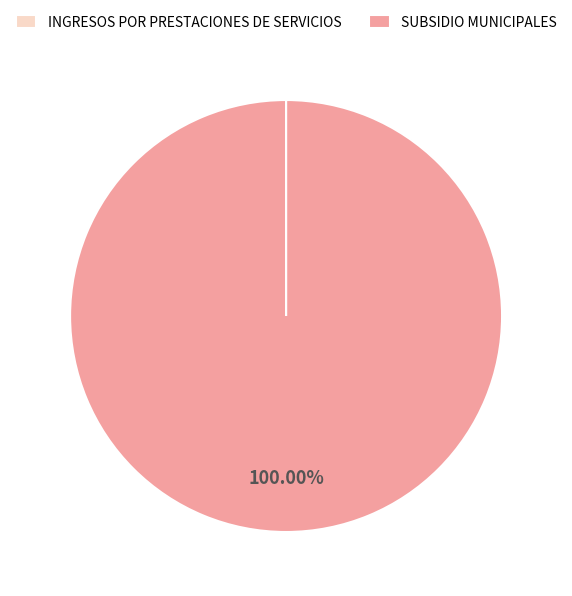

Which category accounts for the majority?

SUBSIDIO MUNICIPALES